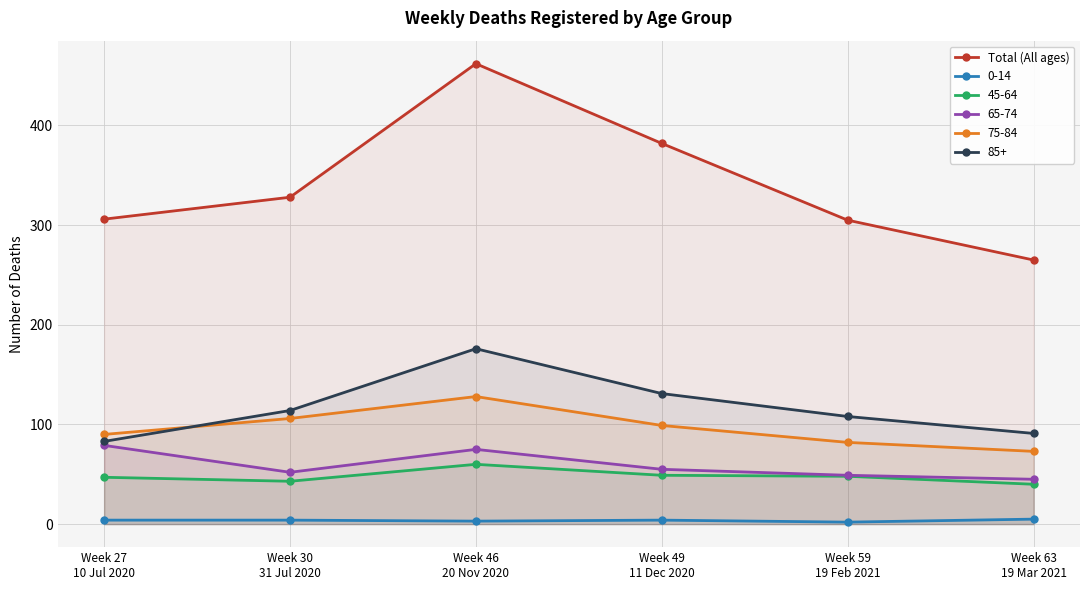

True or false: the data shows 264 at Week 46
20 Nov 2020.

False